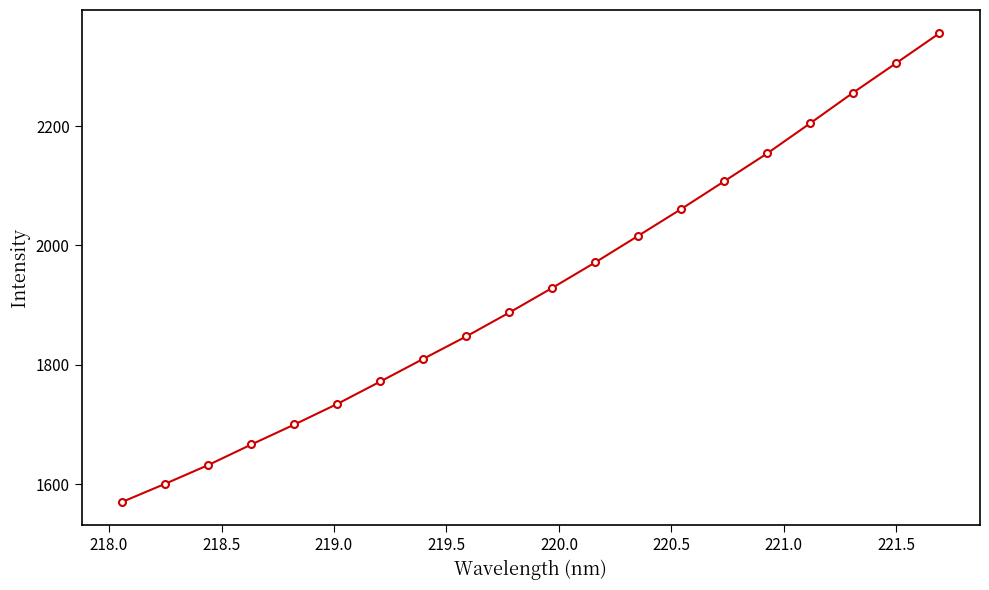

True or false: the data has more than 1 interior local peaks.

False